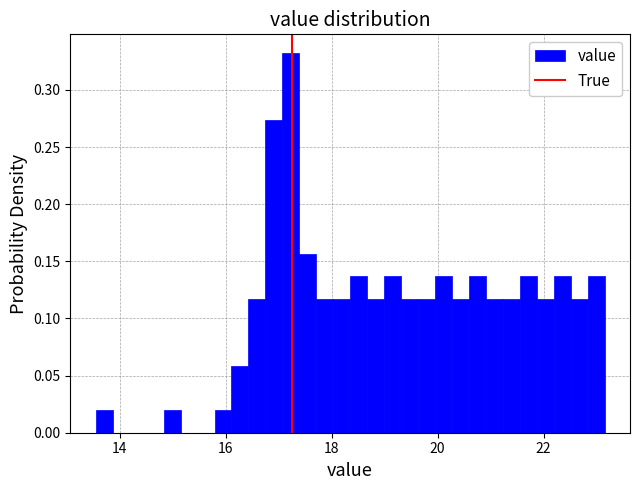

Read against the x-axis, roughly where is the centre of the tallest bar?

17.2